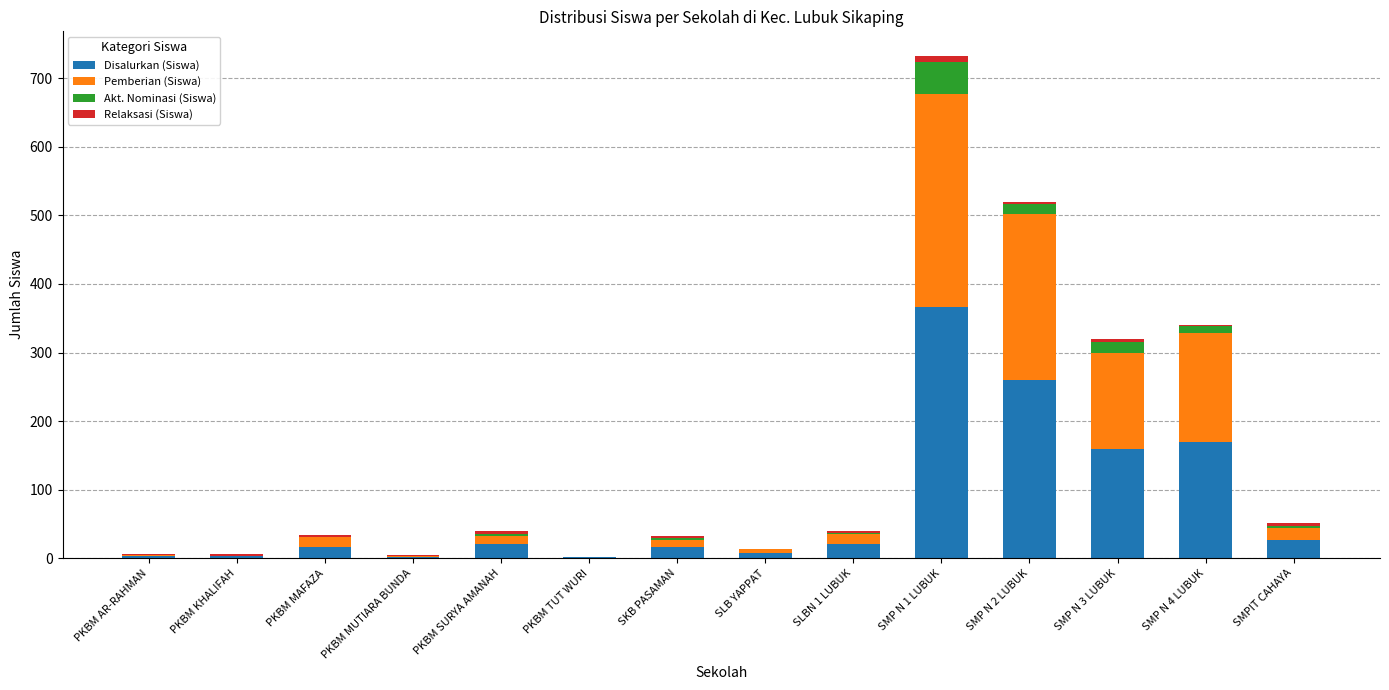

Which category has the highest value in the Disalurkan (Siswa) series?

SMP N 1 LUBUK